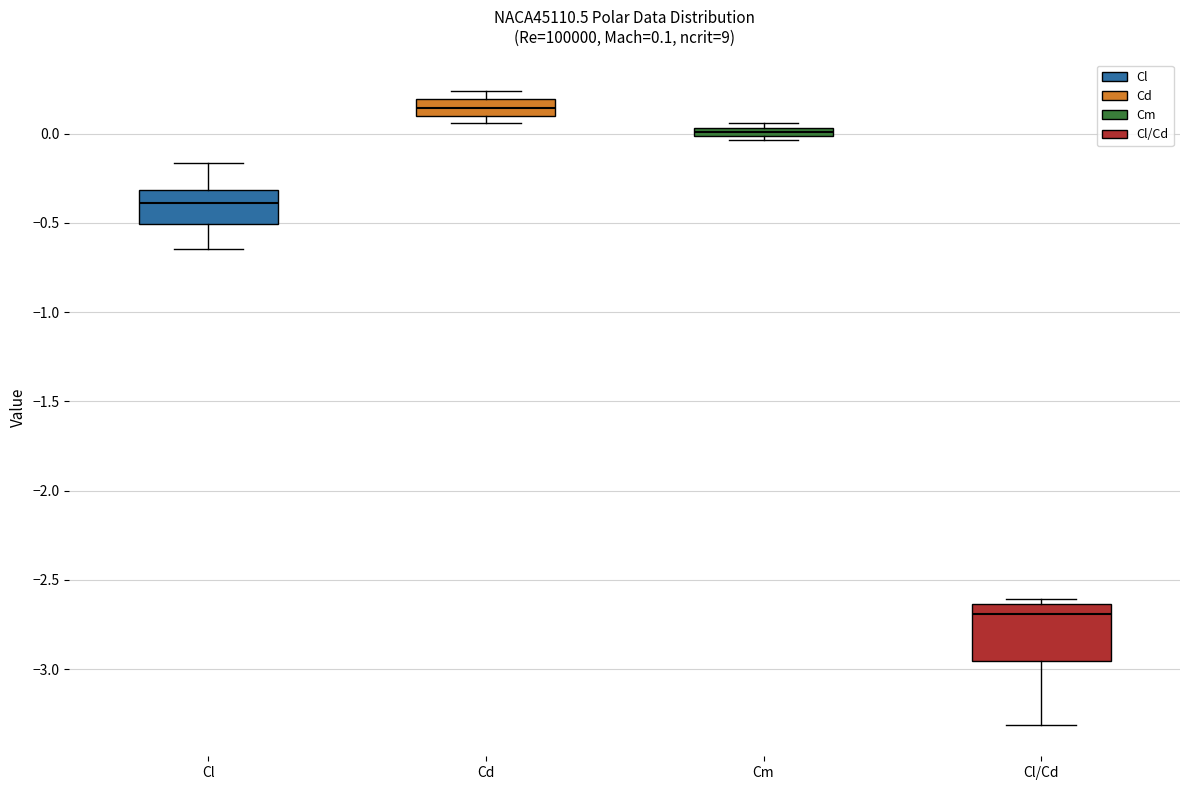

Which box is the tallest, from its lower edge to its upper edge?

Cl/Cd